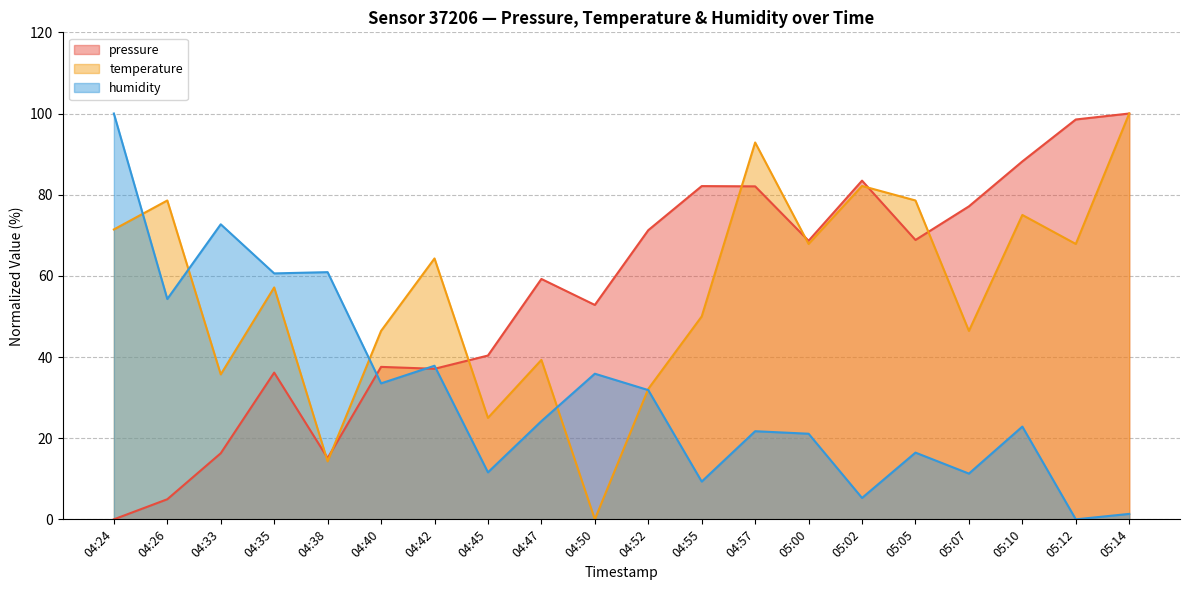

Rank the series by their maximum value, from highest to lowest.

pressure, temperature, humidity